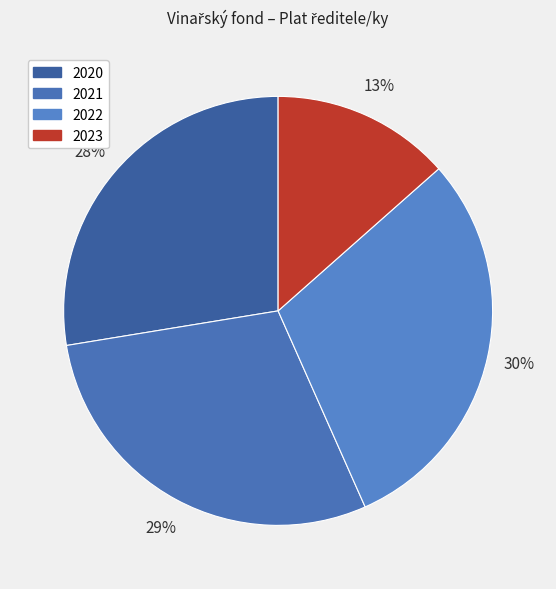

To the nearest percent, what is the difference between the 2020 and 2021 slice percentages?

1%